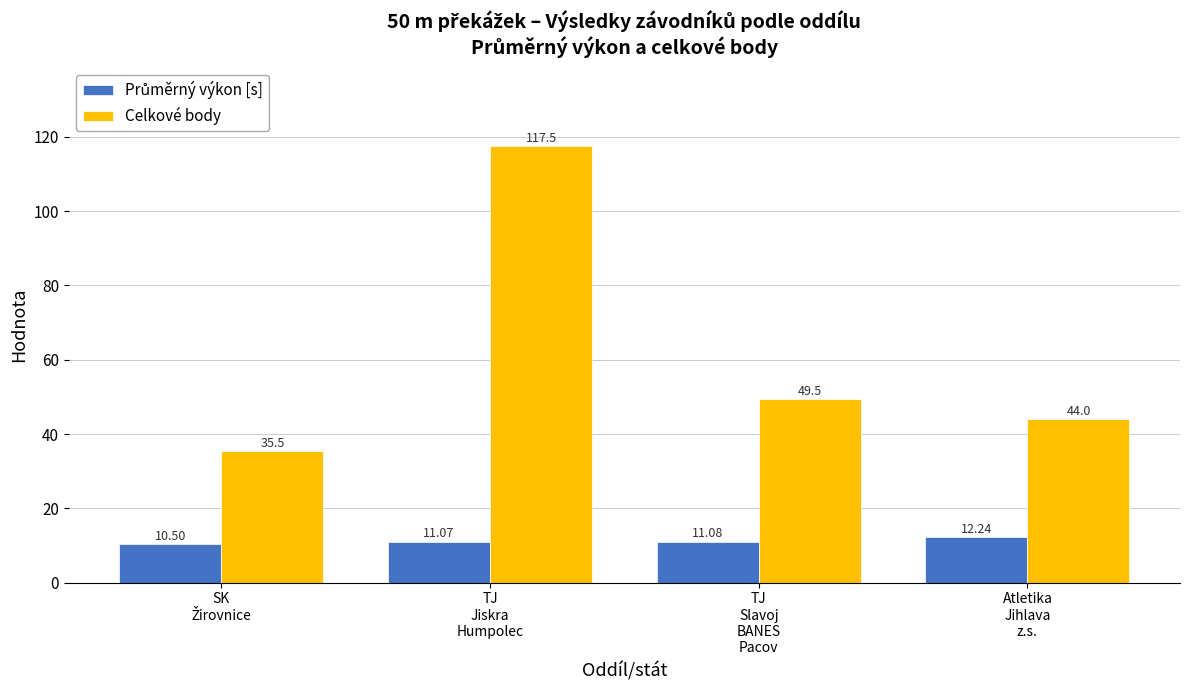

What is the spread (max minus min) of values at TJ
Slavoj
BANES
Pacov?

38.4